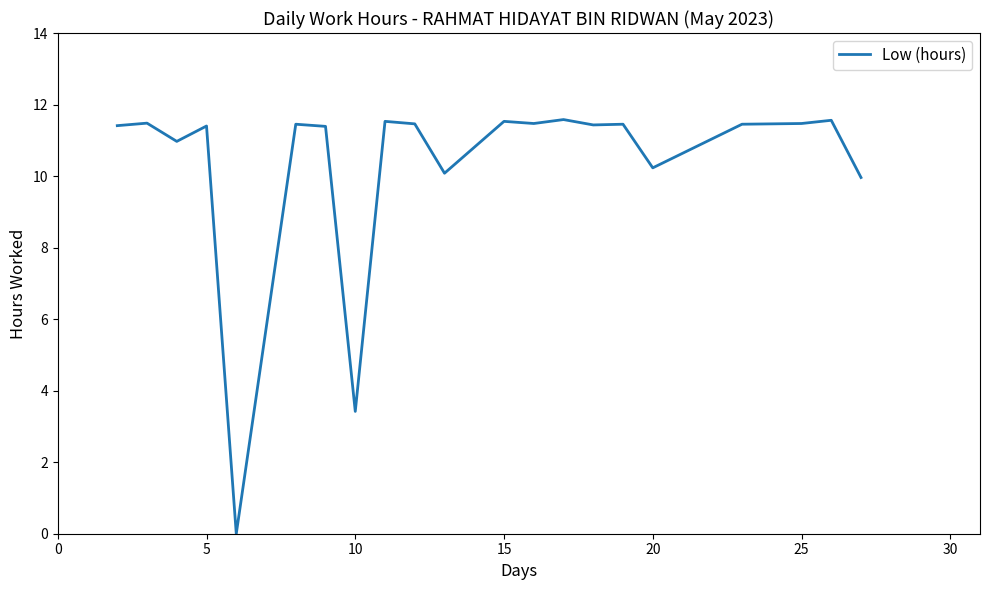

What is the difference between the maximum and minimum values?

11.6